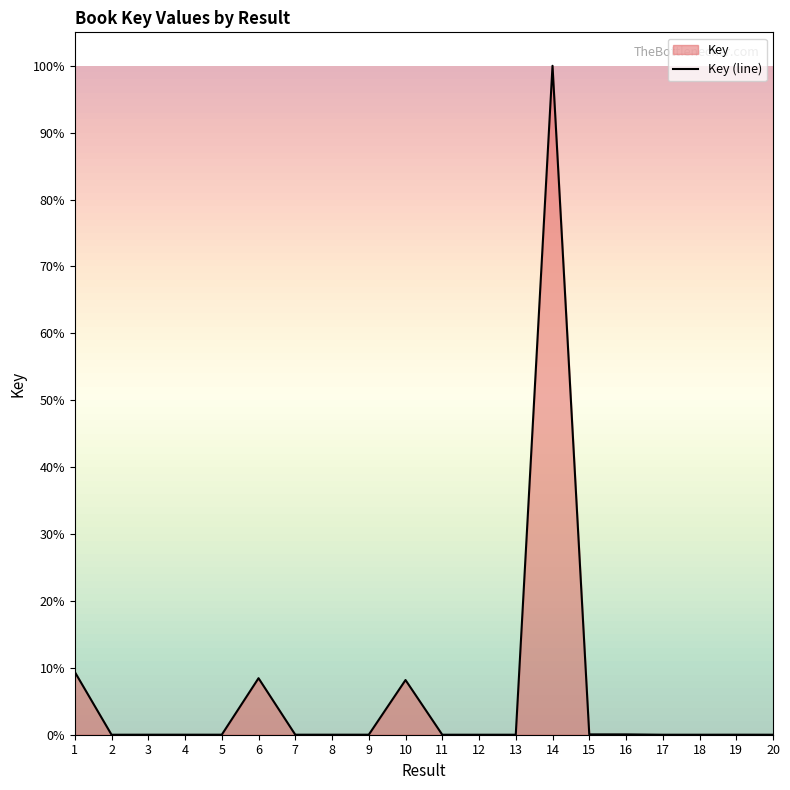

Rank the categories by value from highest to lowest.

14, 1, 6, 10, 15, 16, 19, 4, 8, 9, 3, 7, 5, 17, 20, 11, 18, 2, 12, 13